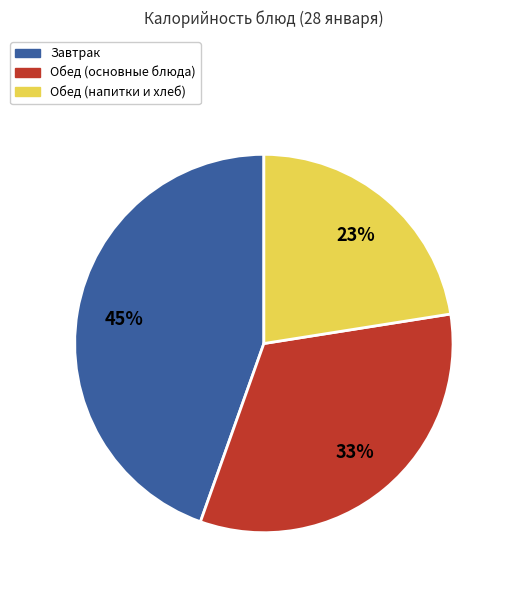

Is there a majority slice in this chart?

No